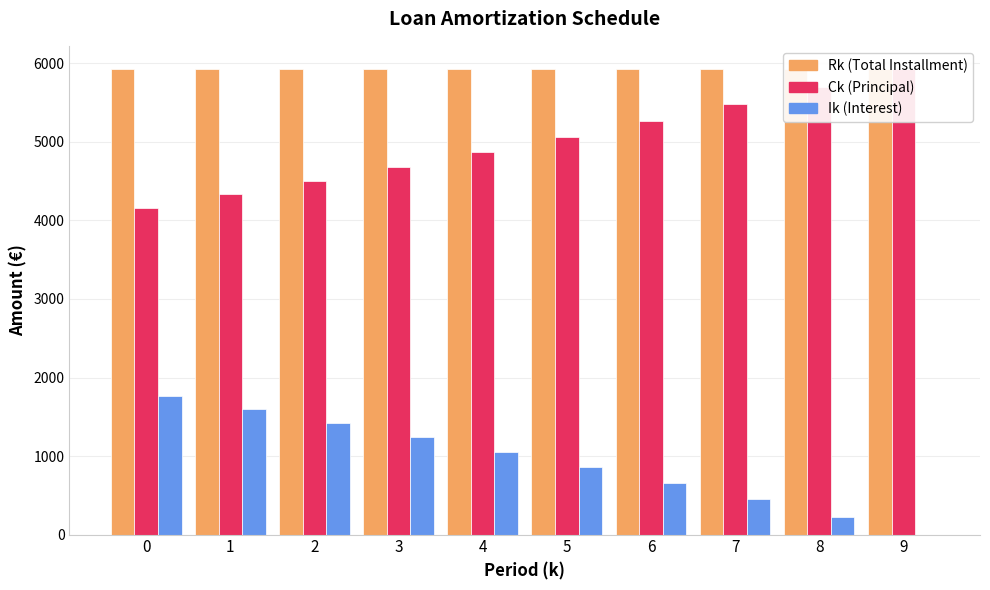

Rank the categories by Ik value from highest to lowest.

0, 1, 2, 3, 4, 5, 6, 7, 8, 9